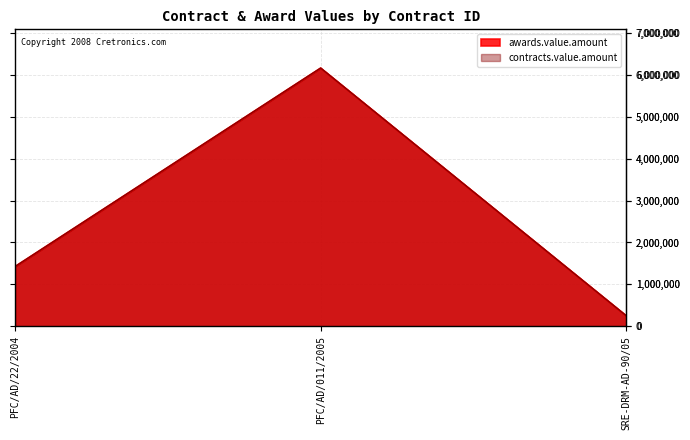

Reading left to right, list all the values displayed in this chart.

awards.value.amount: 10315002=1425217.4	10315002=6162869.5	5003=250000.0
contracts.value.amount: 10315002=1425217.4	10315002=6162869.5	5003=250000.0